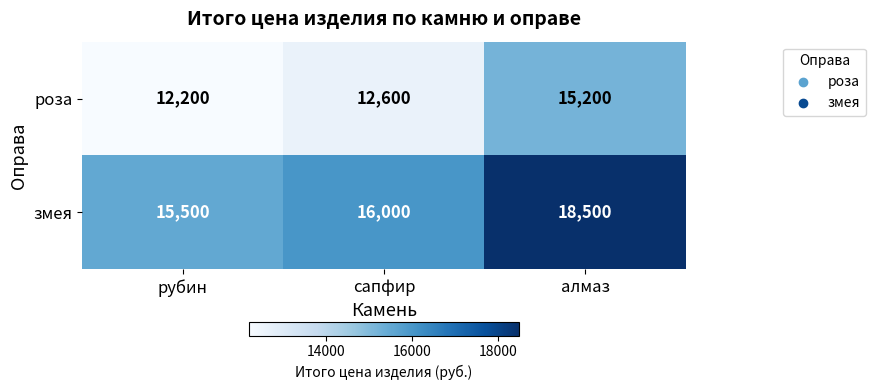

The value of роза at алмаз is 24412. True or false?

False